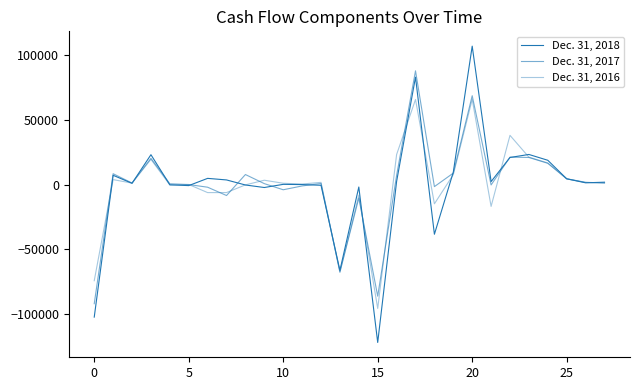

How many lines are shown in the chart?

3